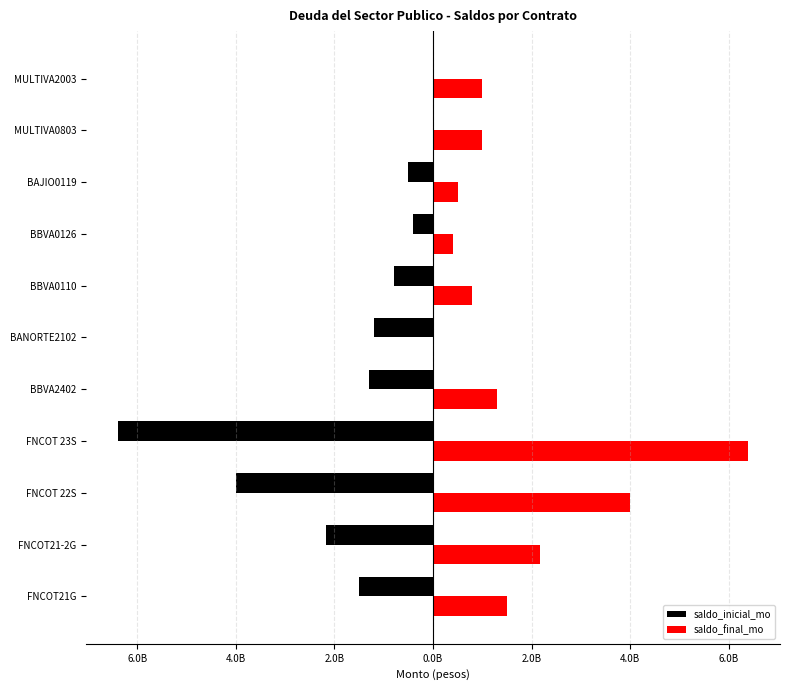

What are all the series names shown in the legend?

saldo_inicial_mo, saldo_final_mo